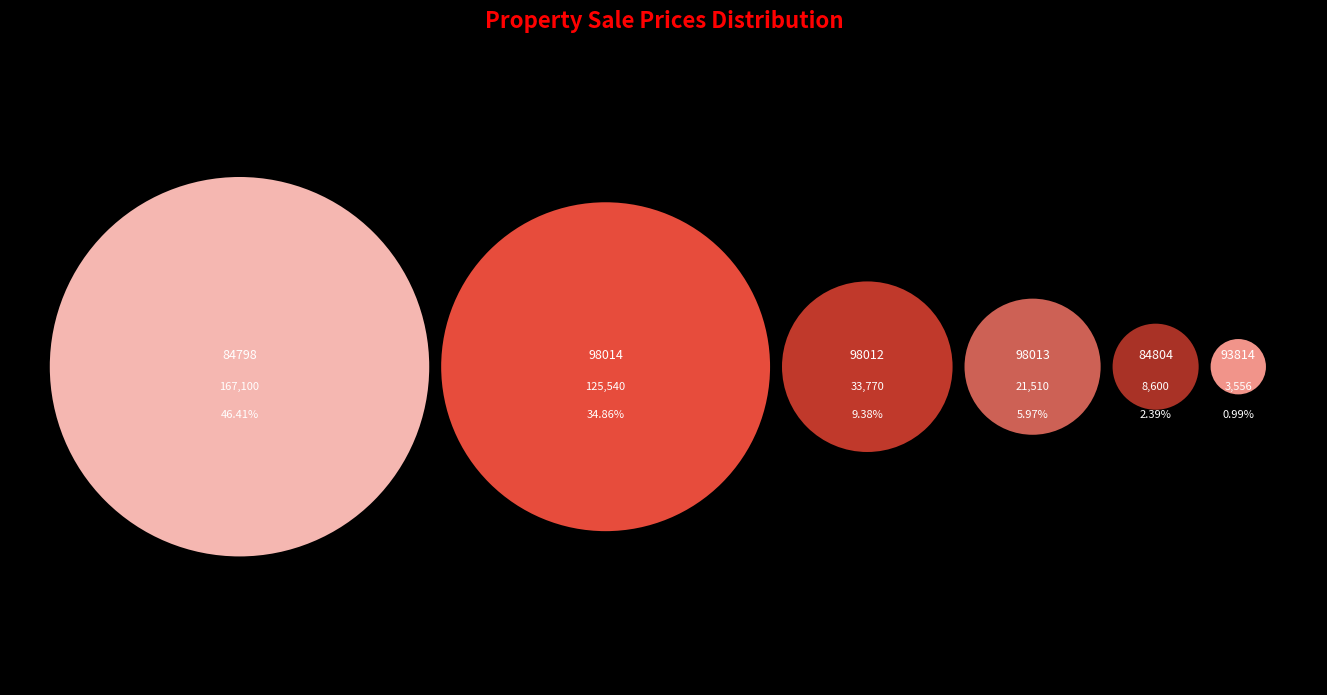

The 98013 slice represents 6% of the pie. True or false?

True